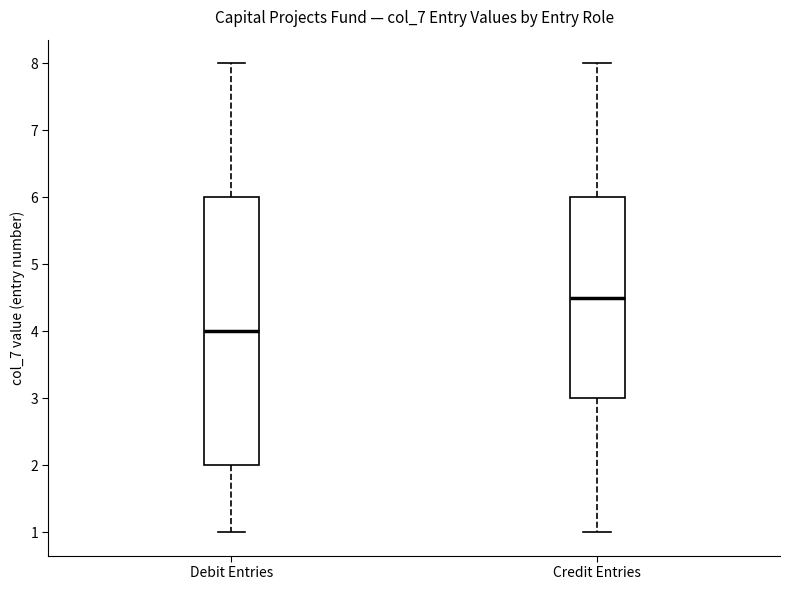

Reading left to right, transcribe this box plot: for each box, give where its median line is, the range the box spans, and where its two whiskers end, as read against the y-axis. The values are not printed on the chart, so give them approximately, as read against the axis.

Debit Entries: median 4.0, box 2.0 to 6.0, whiskers 1.0 to 8.0
Credit Entries: median 4.5, box 3.0 to 6.0, whiskers 1.0 to 8.0